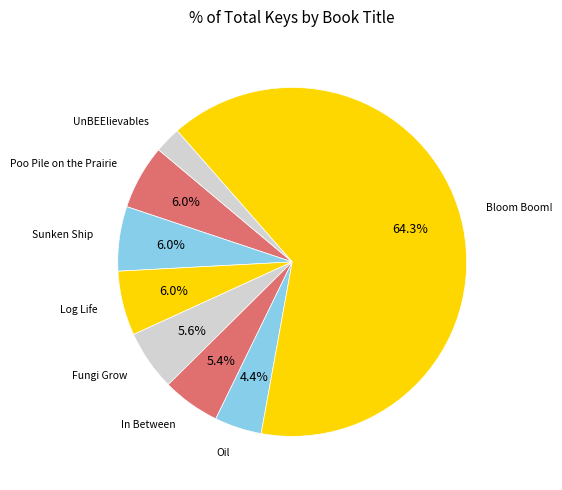

Which has a higher value, In Between or Oil?

In Between